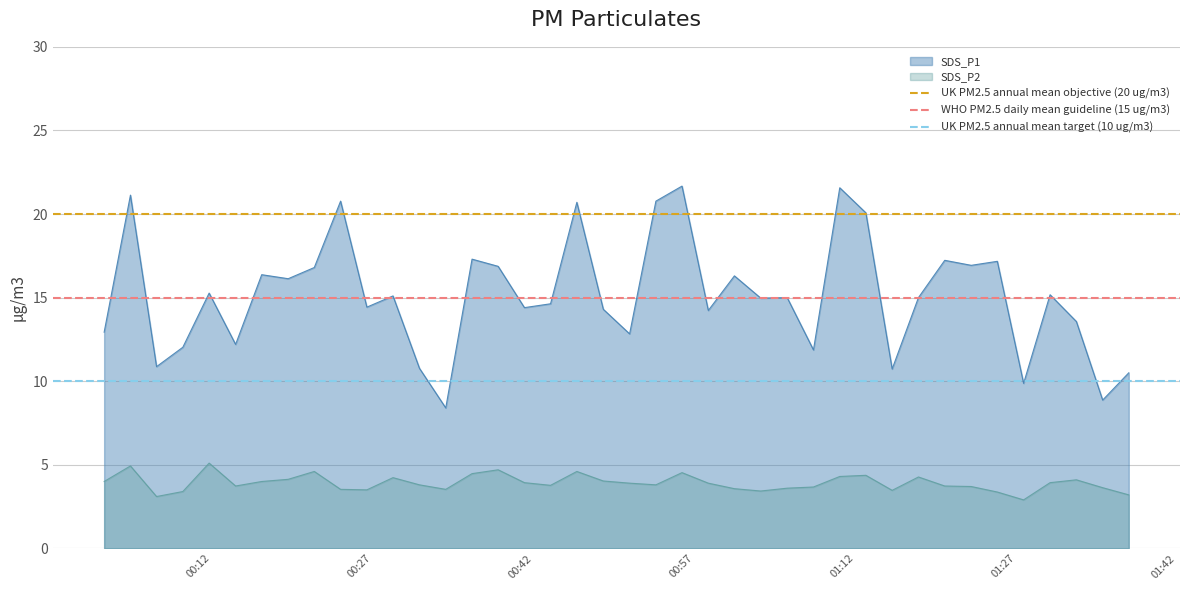

True or false: SDS_P1 and SDS_P2 intersect in this chart.

False